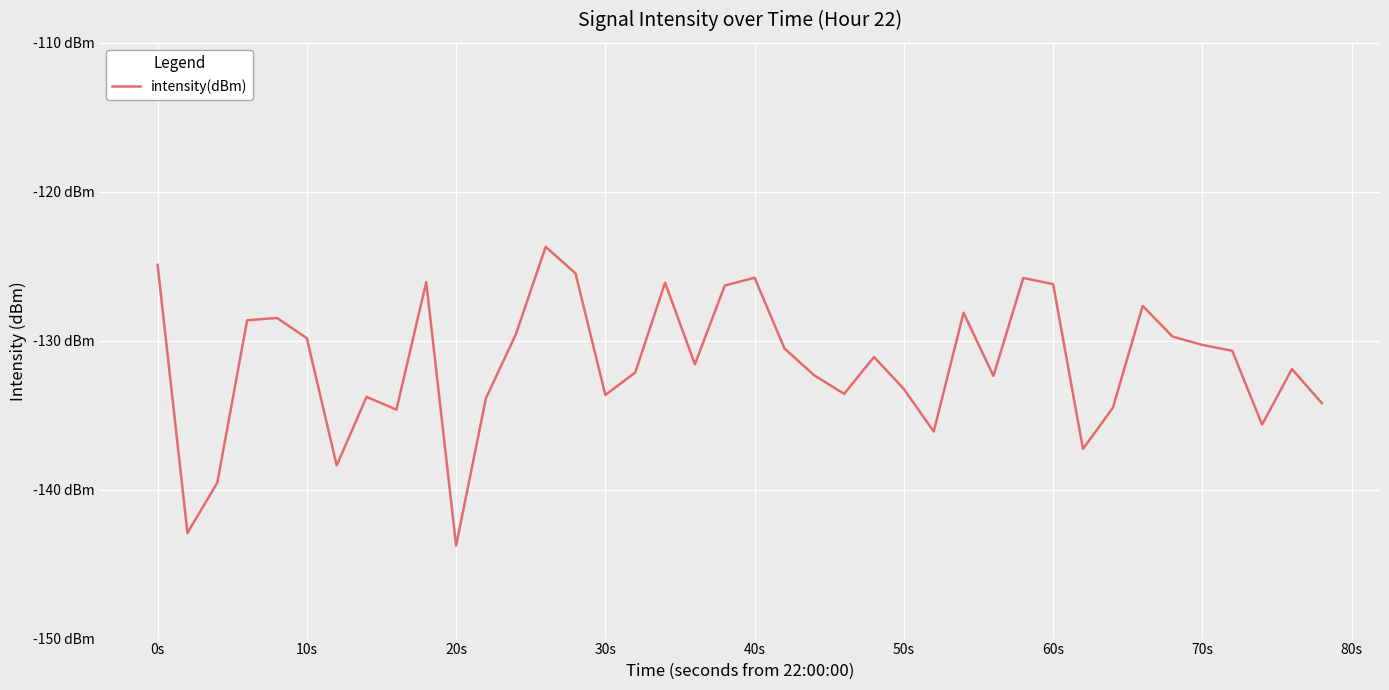

Does the chart display data point markers on the line(s)?

No